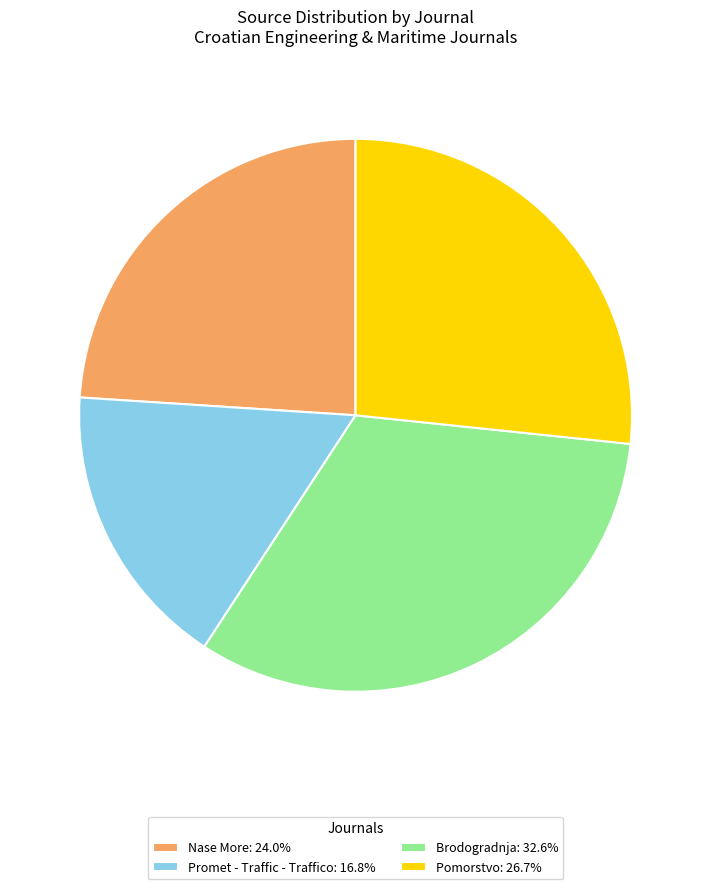

Is Promet - Traffic - Traffico: 16.8% the majority of the pie?

No